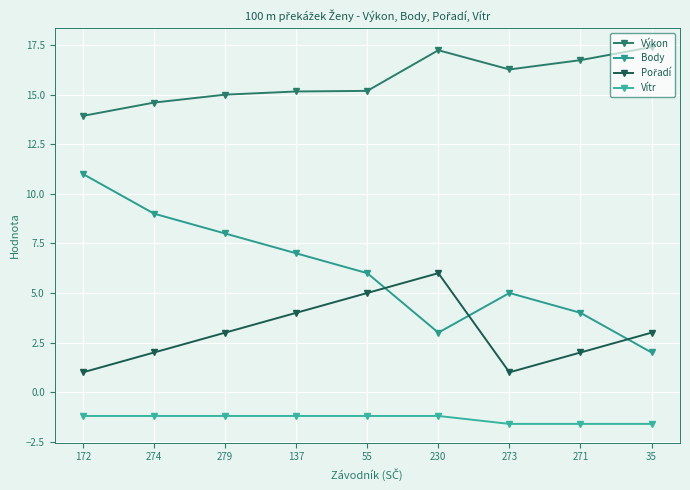

Which series has the largest range (max minus min)?

Body